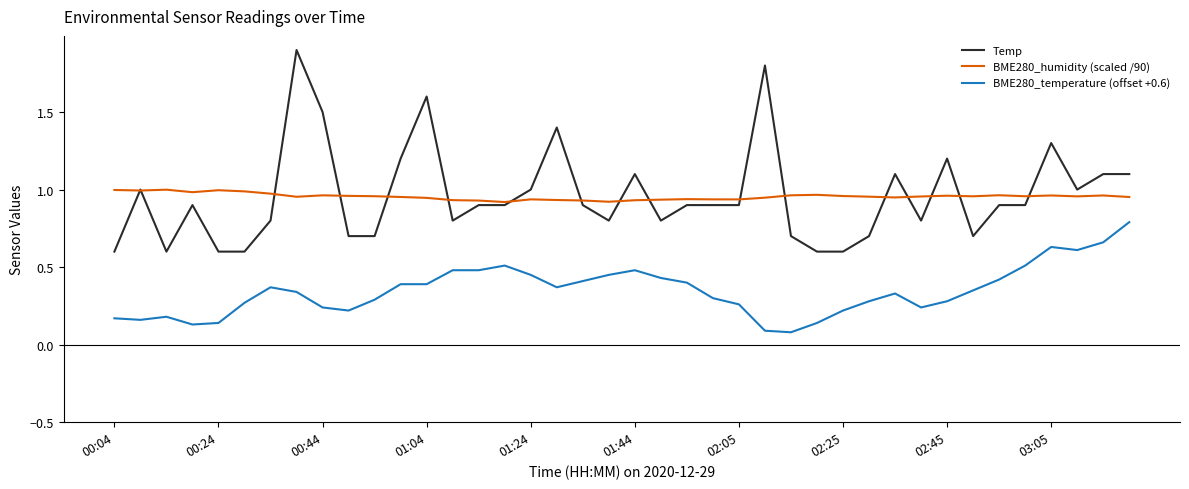

True or false: Temp and BME280_temperature (offset +0.6) cross at least once.

False